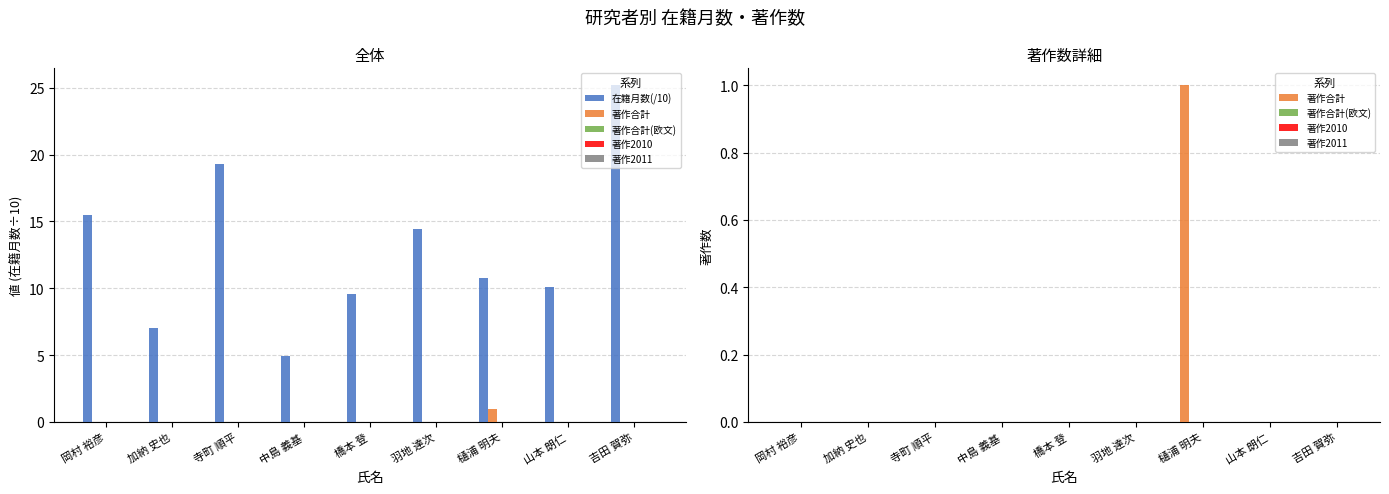

Count the number of data series in this chart.

5